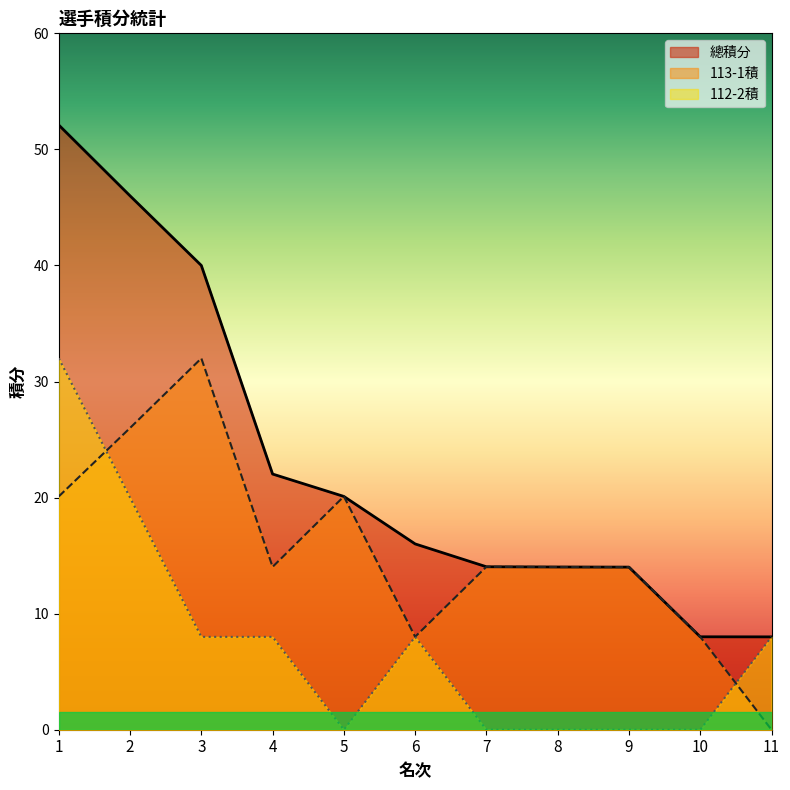

What is the difference between the maximum and minimum values in the 總積分 series?

44.1